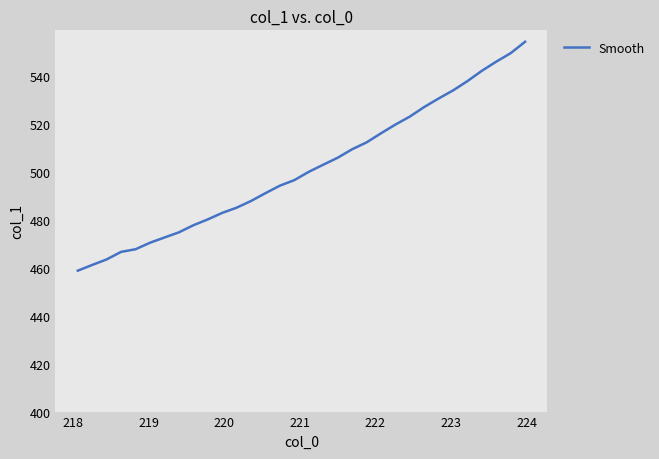

What is the difference between the maximum and minimum values?

95.4